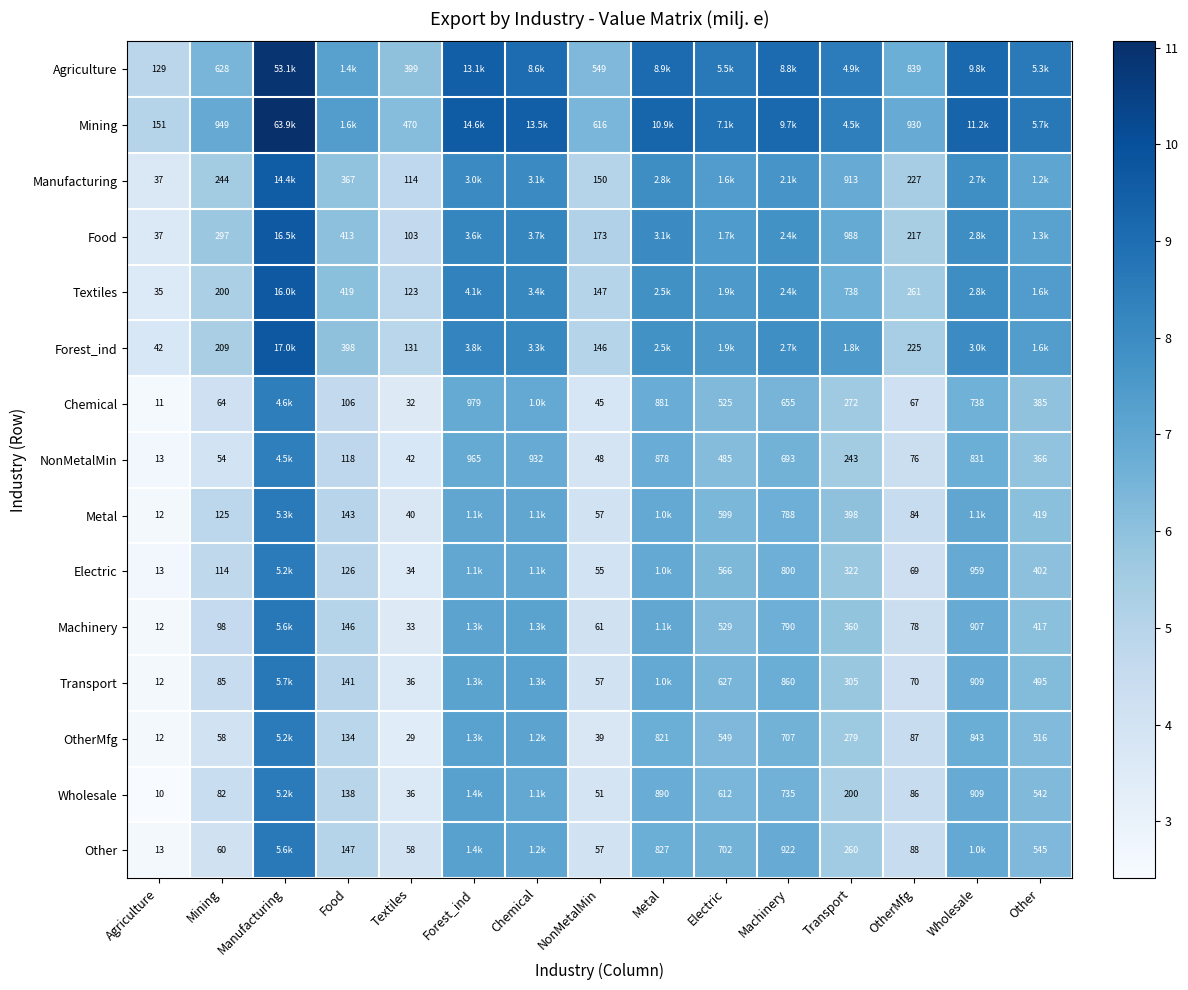

Is the value of Metal at Agriculture greater than the value of Transport at OtherMfg?

No